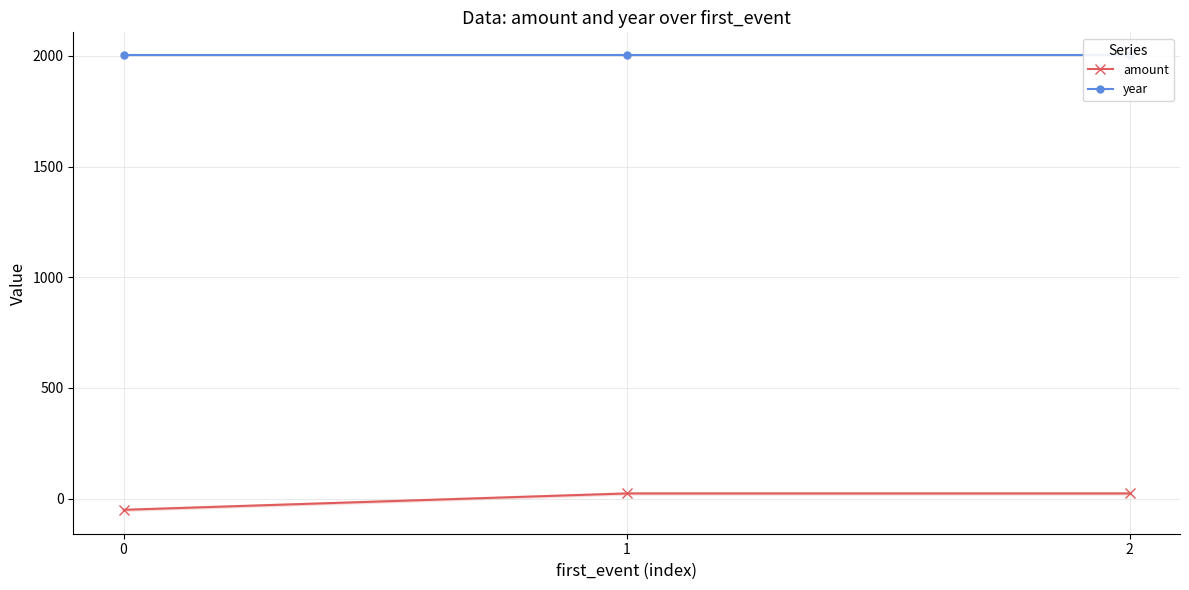

True or false: year has a value of 2003.0 at 0.

True